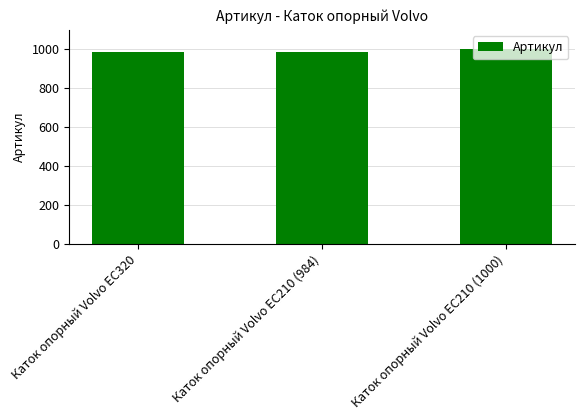

What is the sum of the values at Каток опорный Volvo EC320 and Каток опорный Volvo EC210 (1000)?

1985